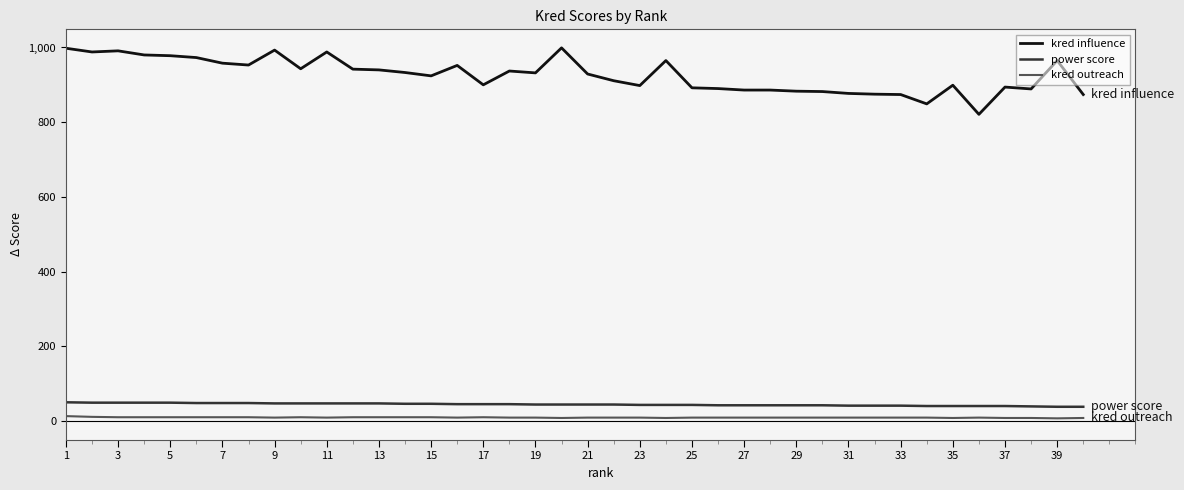

What are all the series names shown in the legend?

kred influence, power score, kred outreach